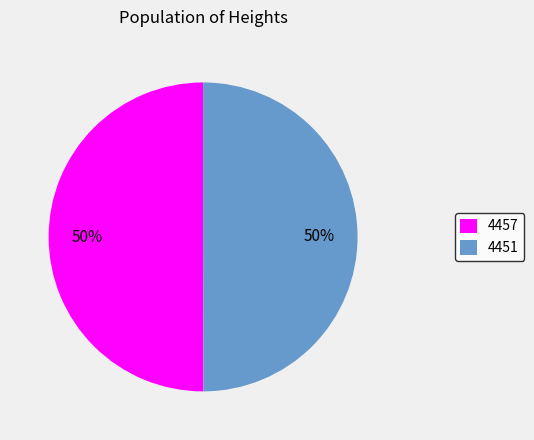

Is the sum of 4451 and 4457 greater than half?

Yes